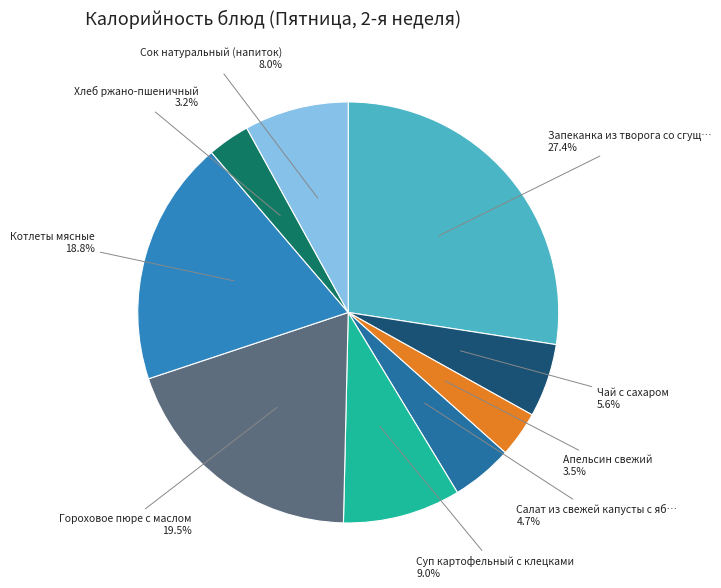

Does any single category account for the majority?

No